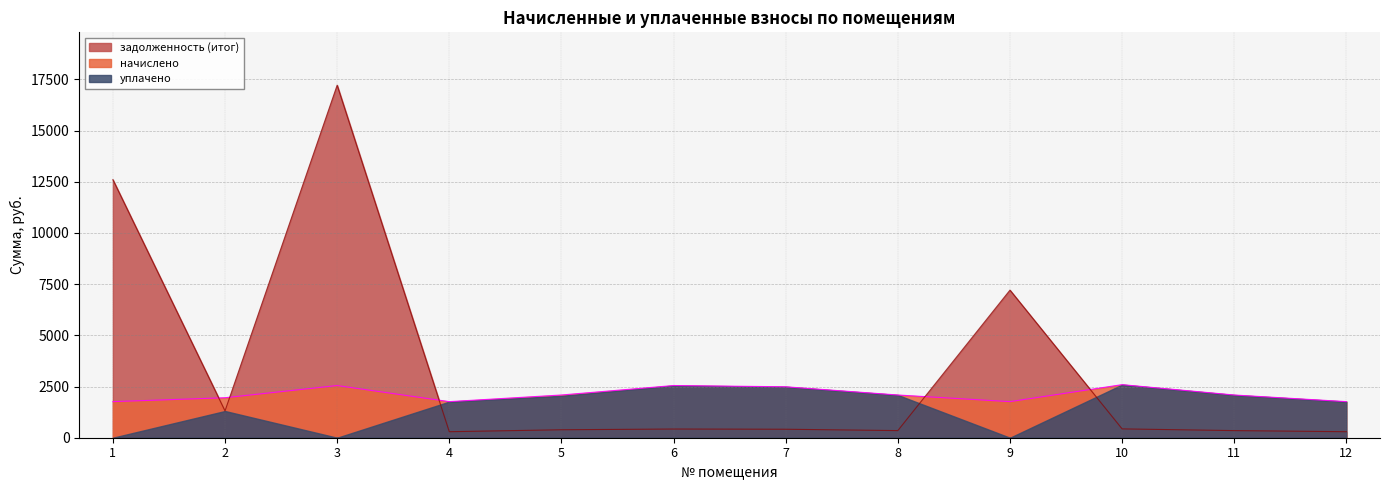

At how many categories does at least one series exceed 14810?

1